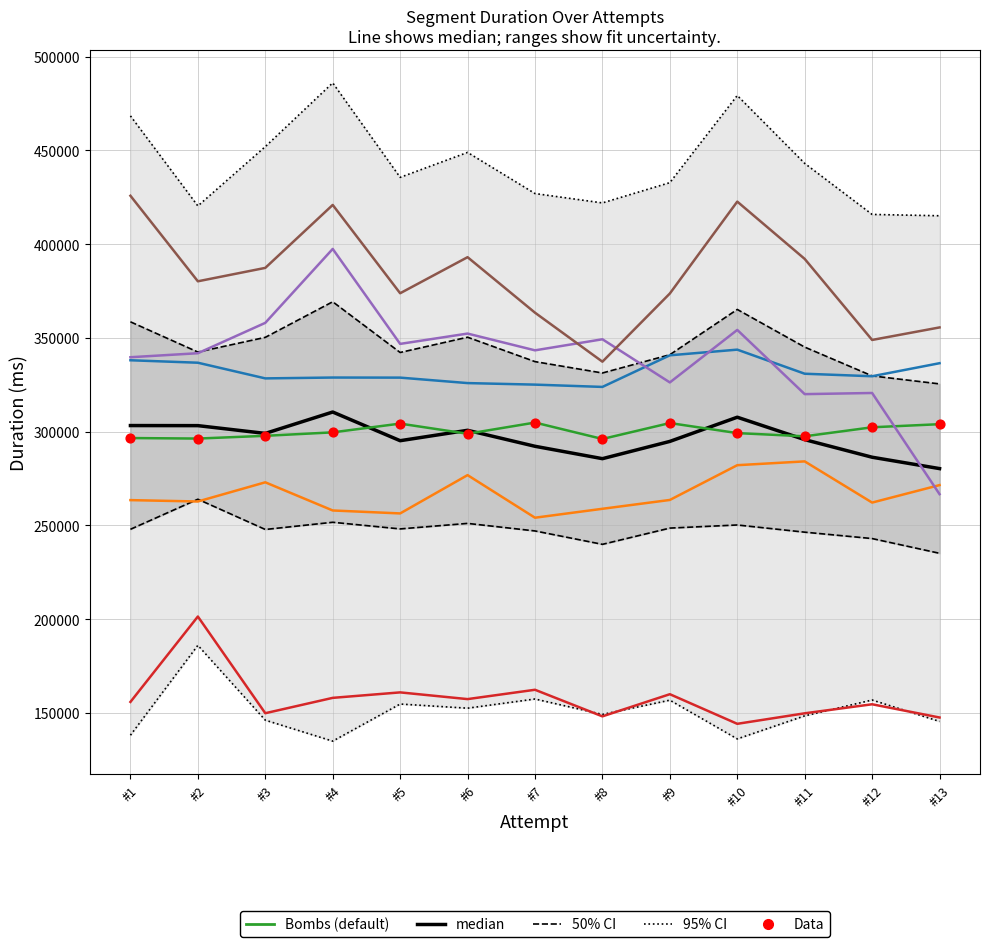

Is the value of Wave Beam at #13 greater than the value of Bombs at #1?

No